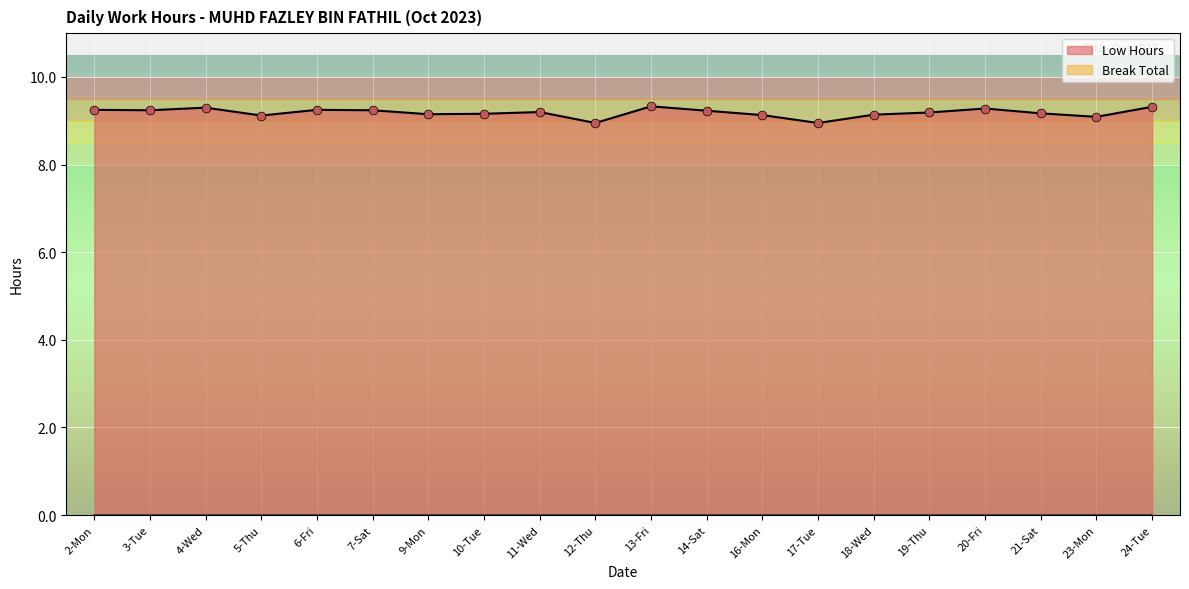

What is the change in value from 12-Thu to 23-Mon?

+0.1